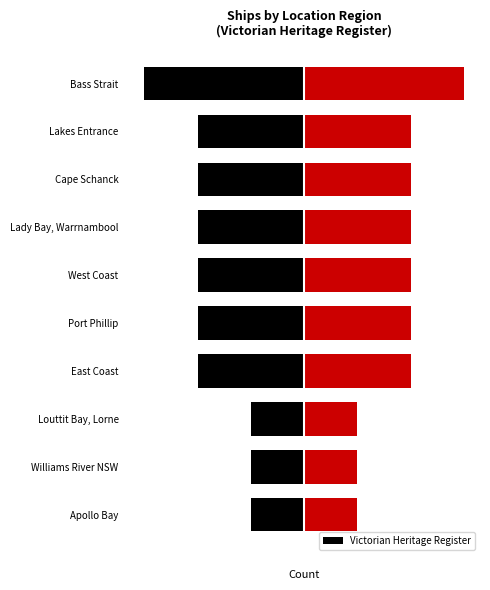

Reading left to right, extract all data points from this chart.

Bass Strait=3	East Coast=2	Port Phillip=2	West Coast=2	Lady Bay, Warrnambool=2	Cape Schanck=2	Lakes Entrance=2	Apollo Bay=1	Williams River NSW=1	Louttit Bay, Lorne=1